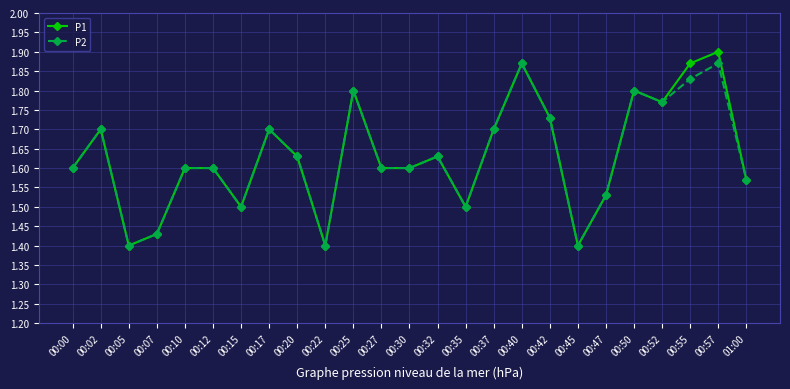

The P1 series shows 2.9 at 00:25. True or false?

False